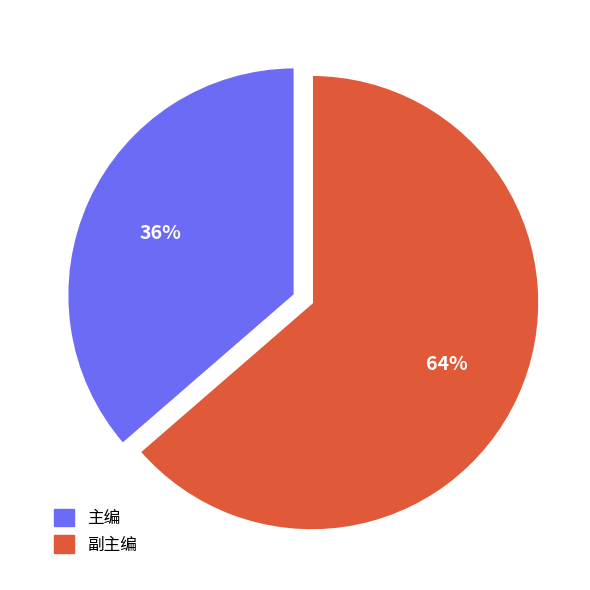

Count the number of slices in the pie.

2